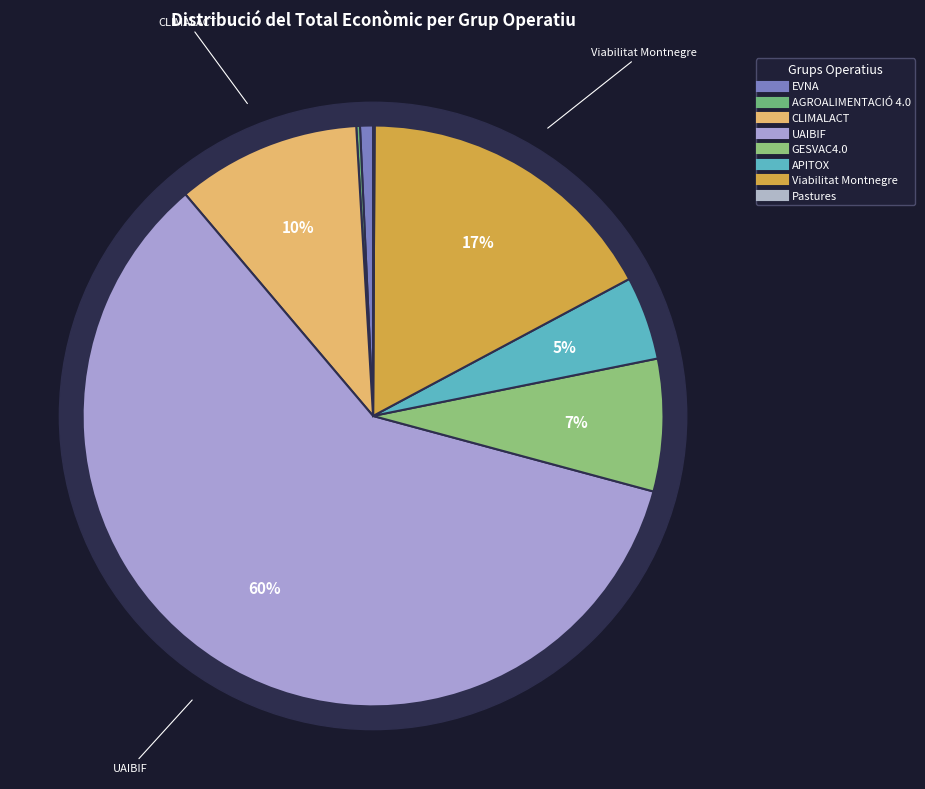

Which slice is the largest?

UAIBIF